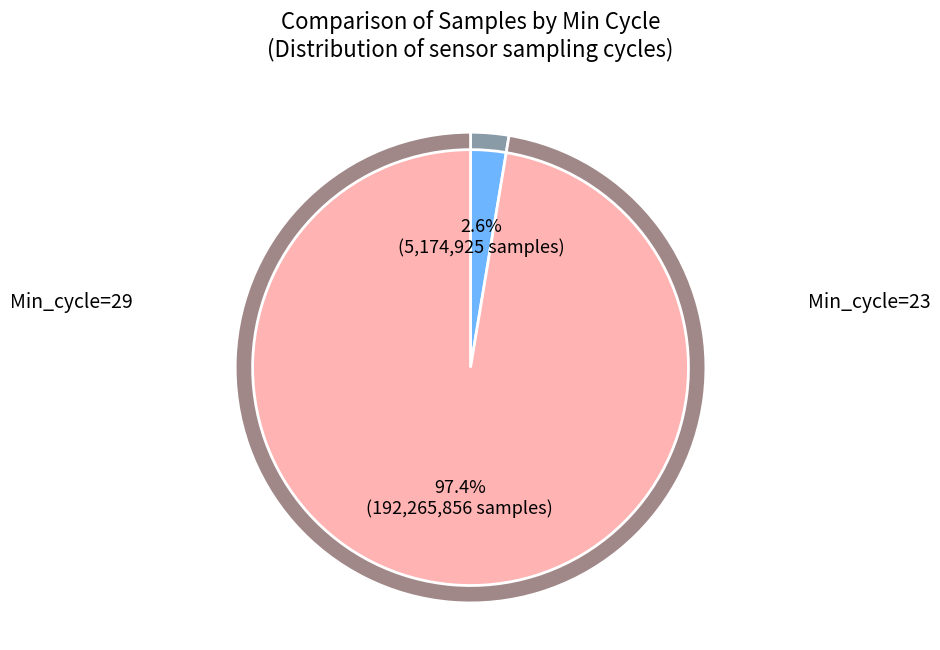

What is the largest slice in the pie chart?

29